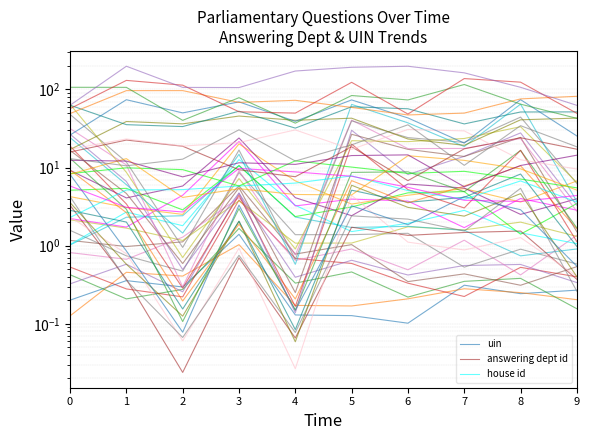

Which series has the largest total across all categories?

house id